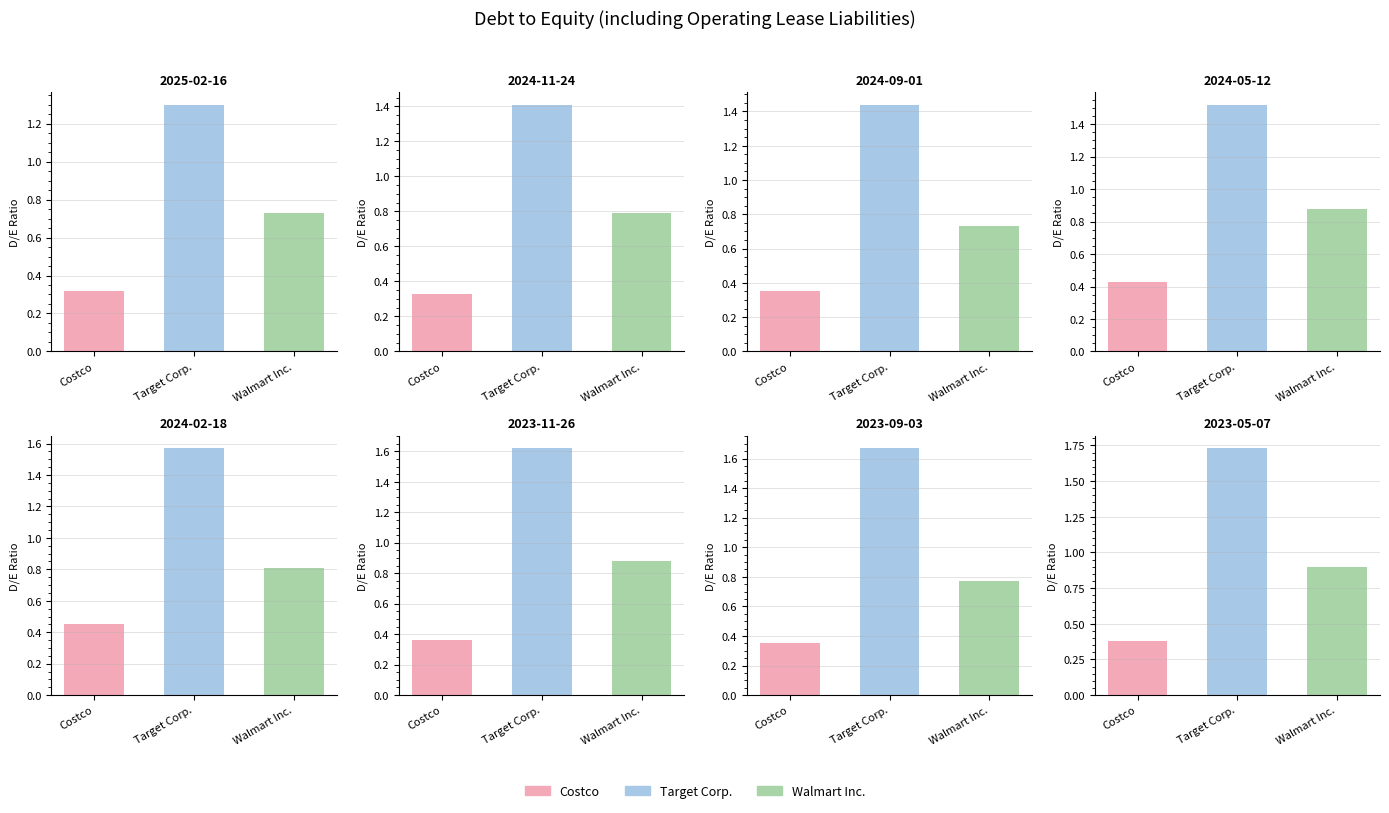

What are all the series names shown in the legend?

Costco, Target Corp., Walmart Inc.